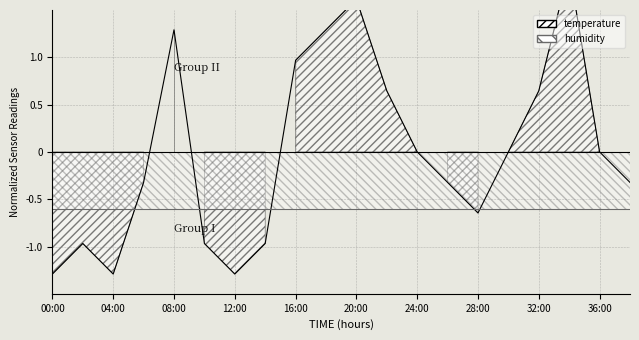

Reading right to left, what are all the values shown in this chart?

38:00=-0.3	36:00=0.0	34:00=1.9	32:00=0.6	30:00=0.0	28:00=-0.6	26:00=-0.3	24:00=0.0	22:00=0.6	20:00=1.6	18:00=1.3	16:00=1.0	14:00=-1.0	12:00=-1.3	10:00=-1.0	08:00=1.3	06:00=-0.3	04:00=-1.3	02:00=-1.0	00:00=-1.3